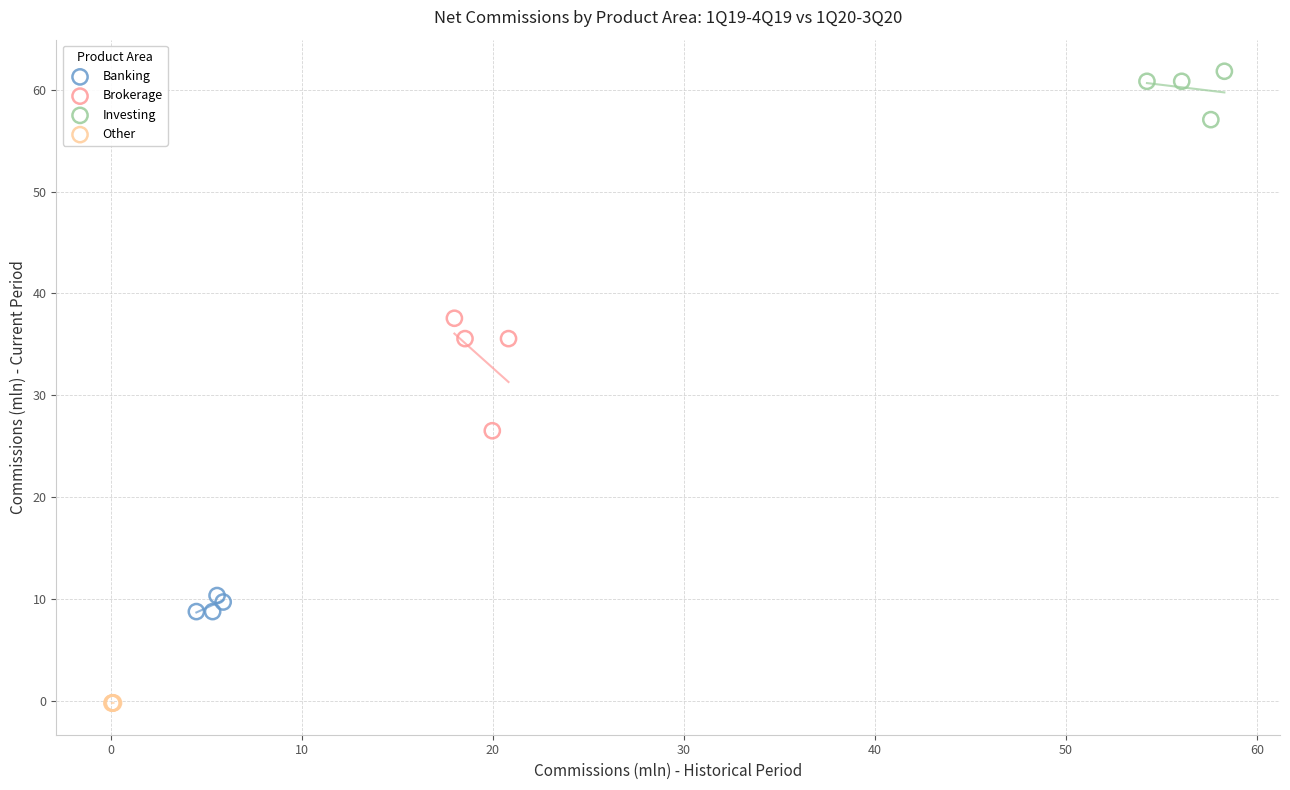

Which series contains the lowest Y value?

Other